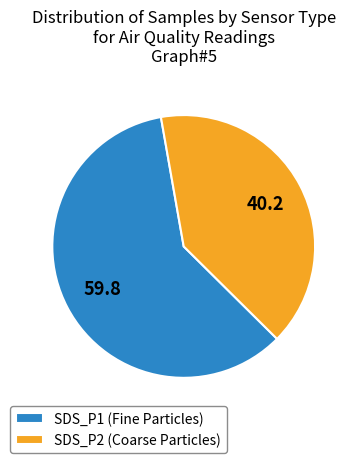

Does any single category account for the majority?

Yes